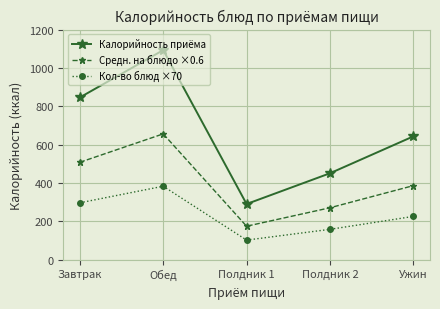

Is this an area chart (filled region under the line)?

No